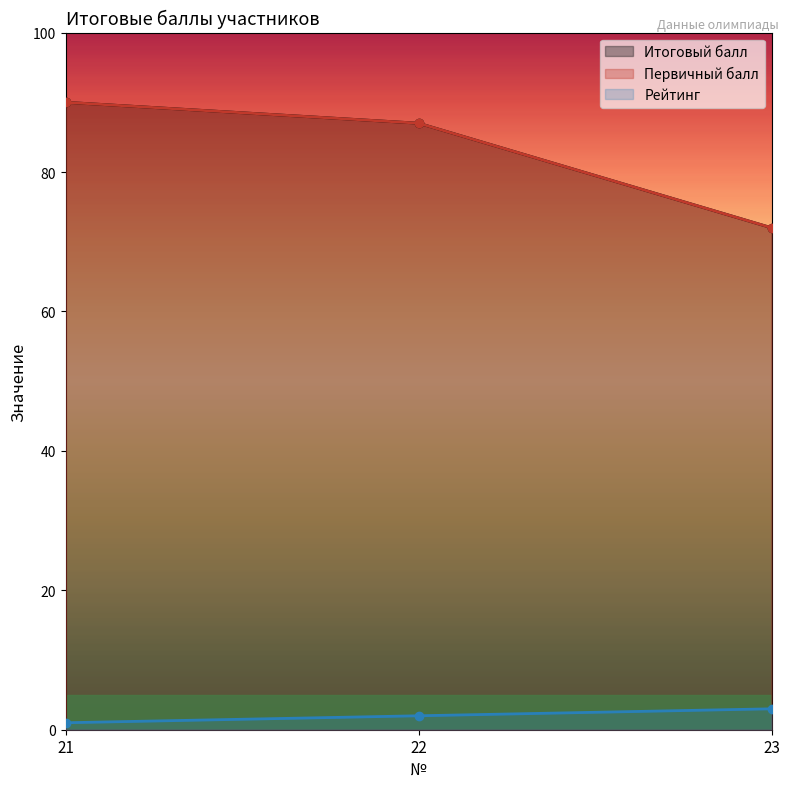

What is the greatest value displayed?

90